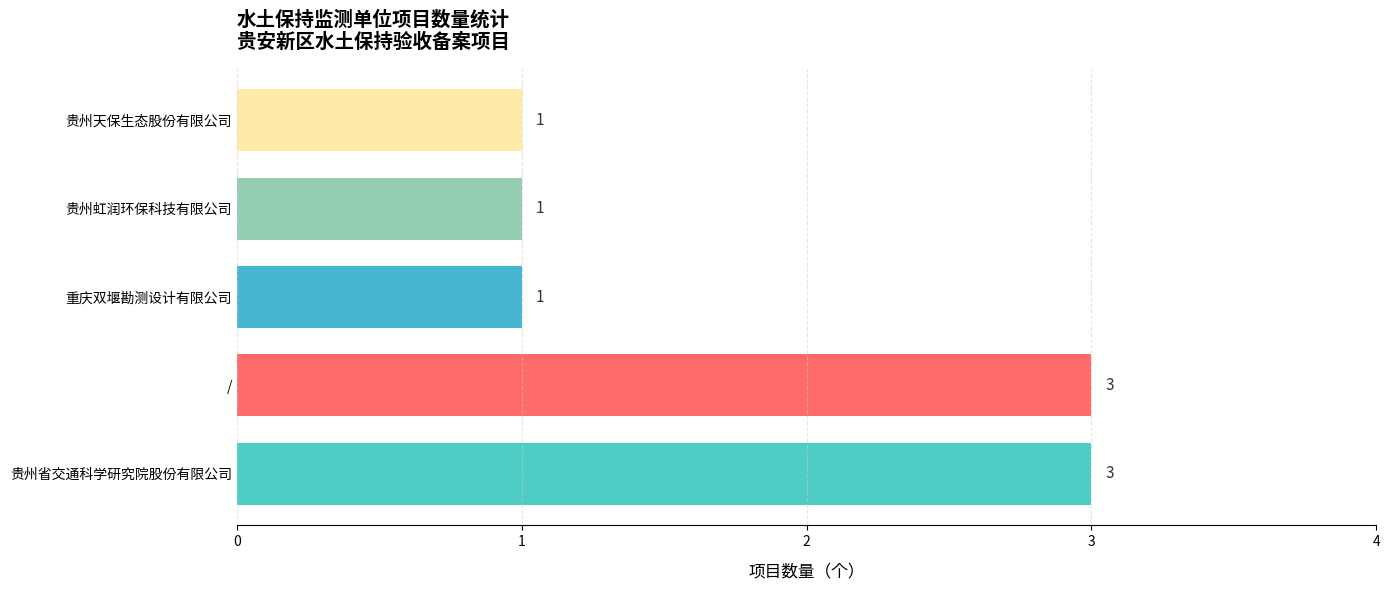

What is the greatest value displayed?

3